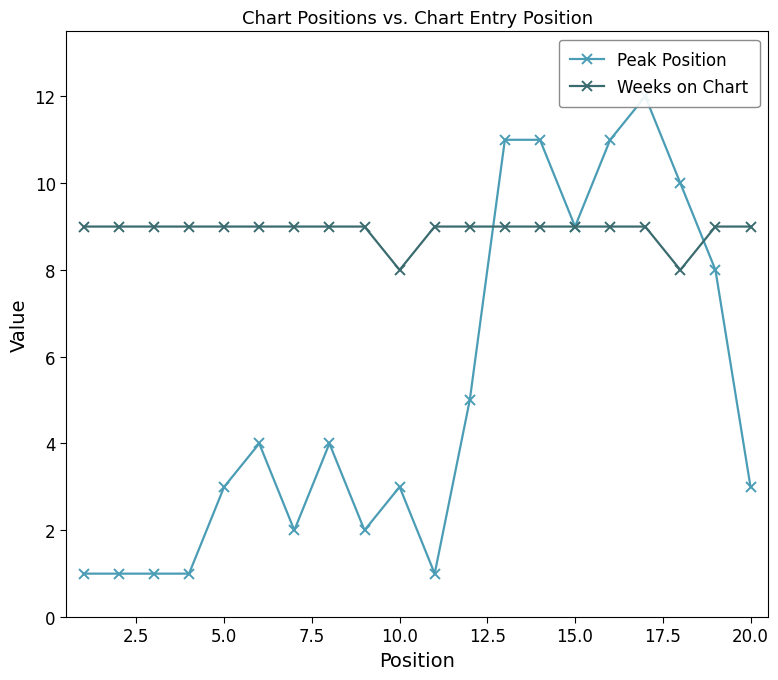

What is the maximum value shown in the chart?

12